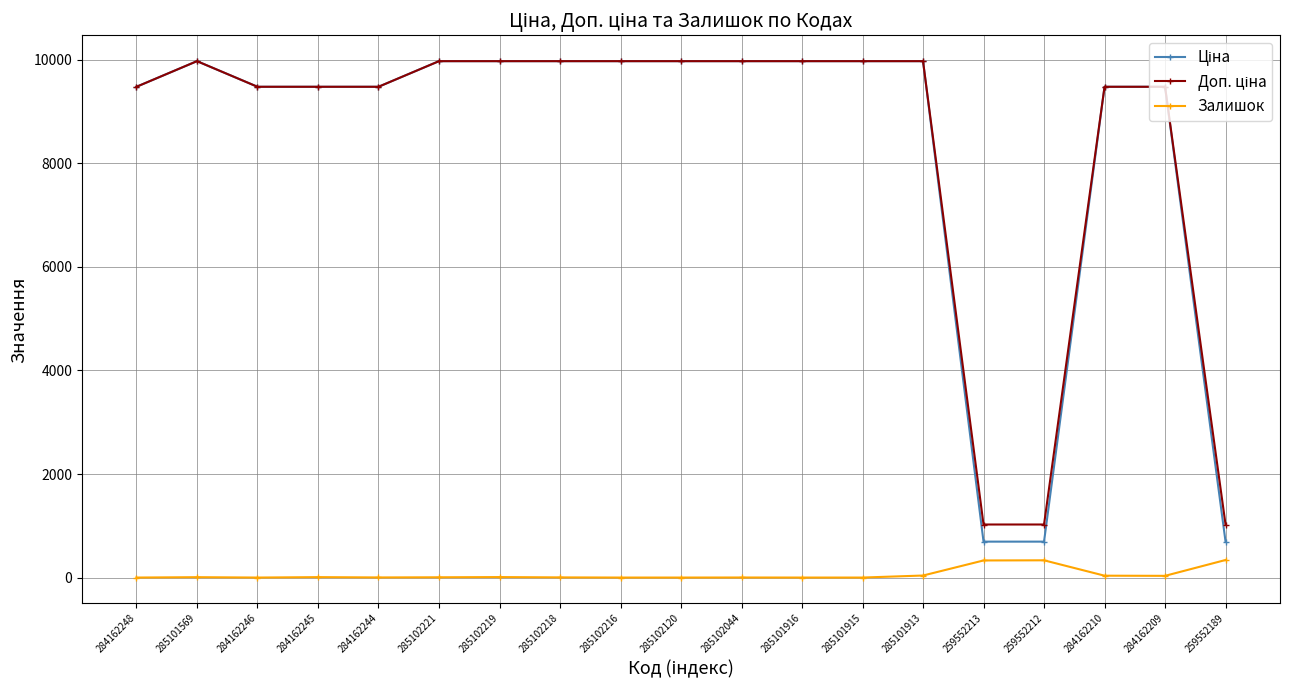

What is the maximum value for Залишок?

339.0